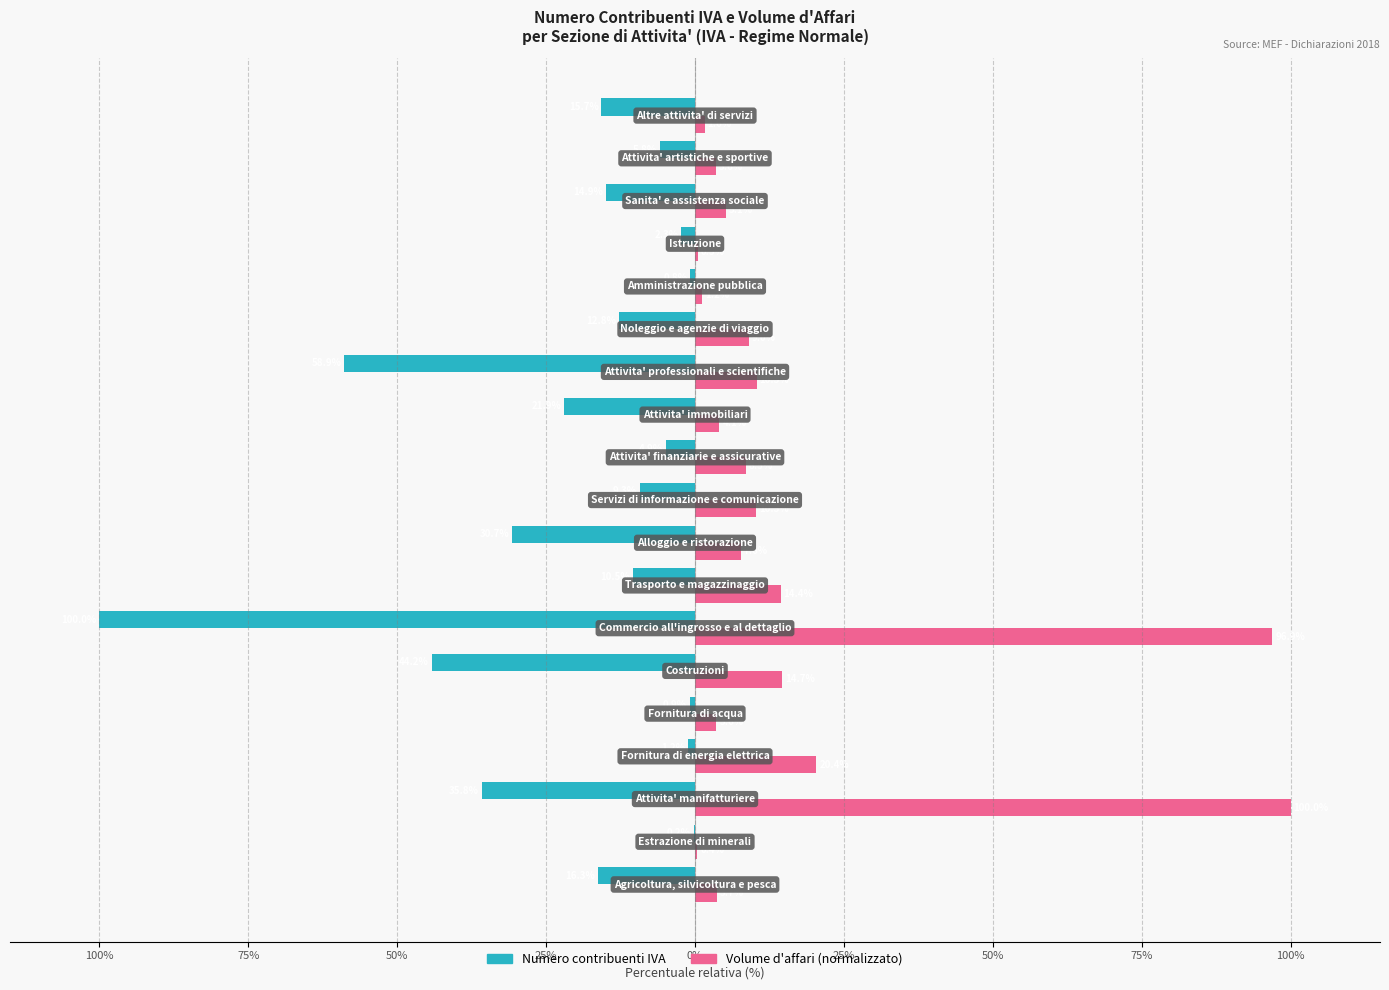

What are all the series names shown in the legend?

Numero contribuenti IVA, Volume d'affari (normalizzato)